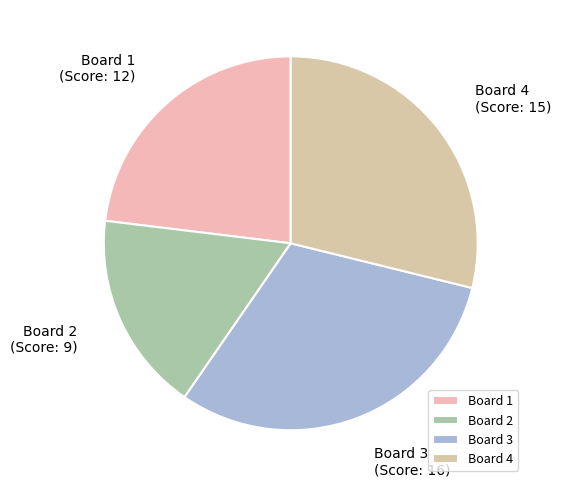

The Board 3 slice represents 43% of the pie. True or false?

False